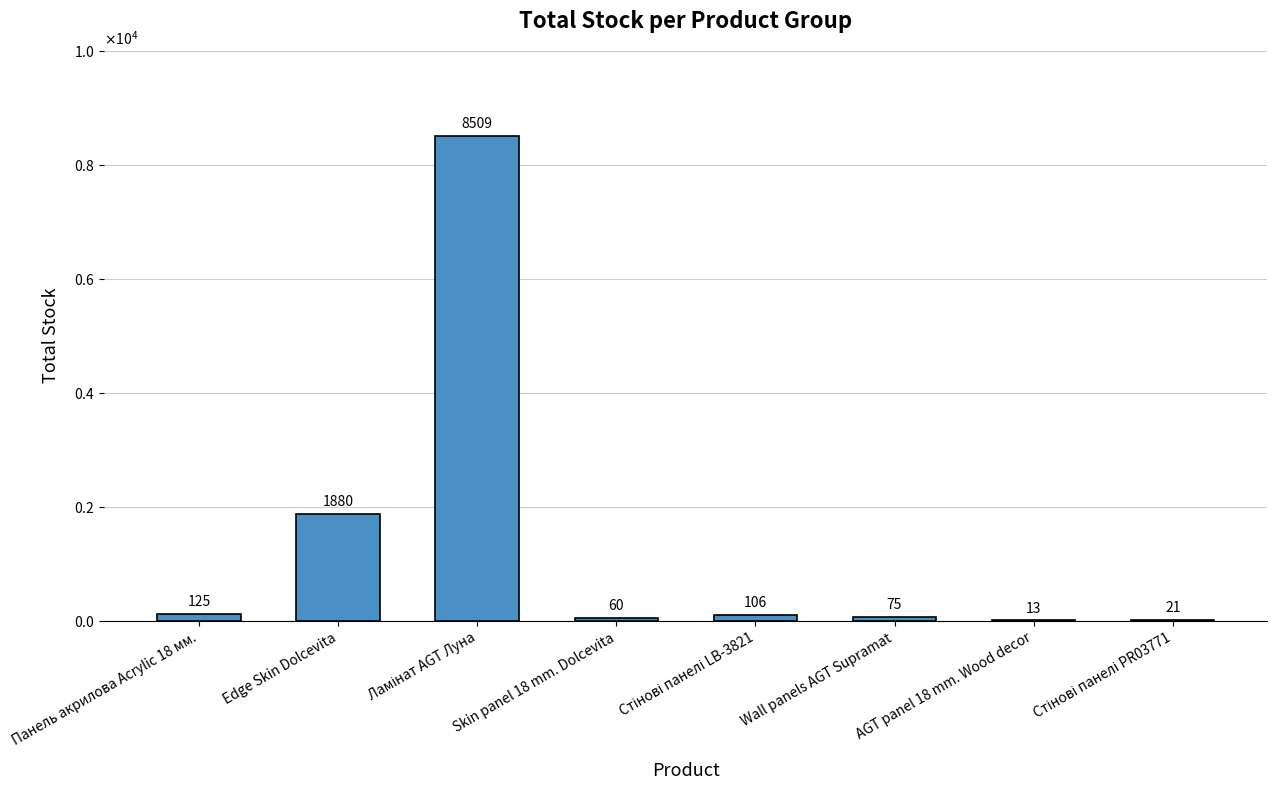

Which has a higher value, AGT panel 18 mm. Wood decor or Skin panel 18 mm. Dolcevita?

Skin panel 18 mm. Dolcevita